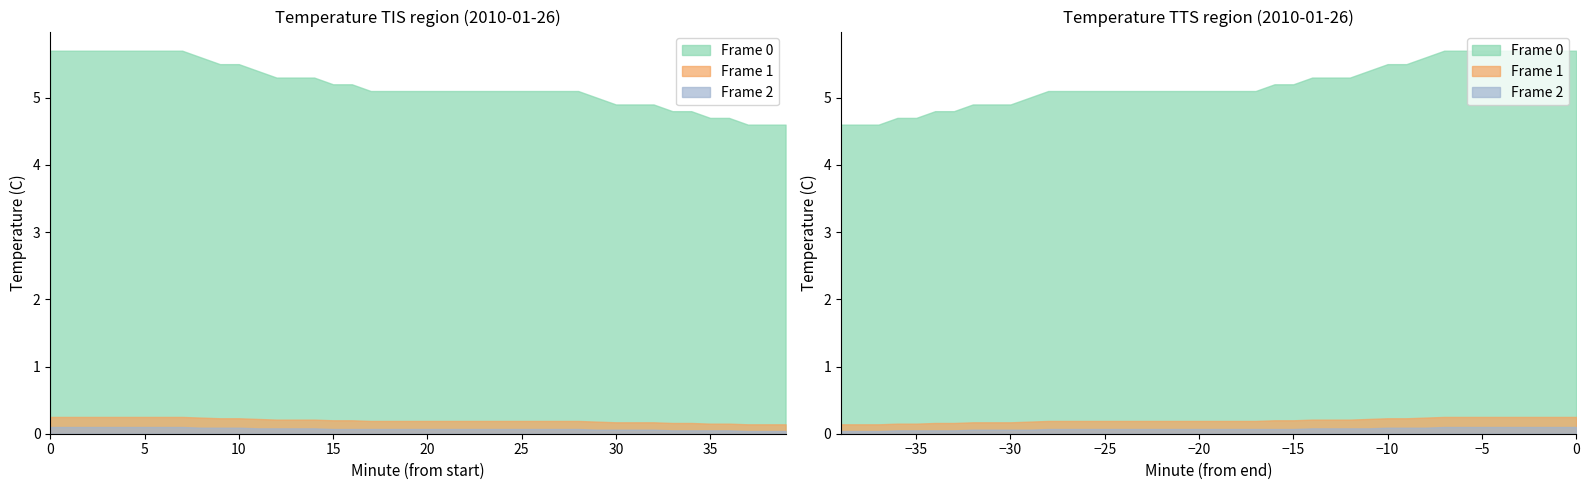

What value does the Frame 0 series have at 9?

5.5